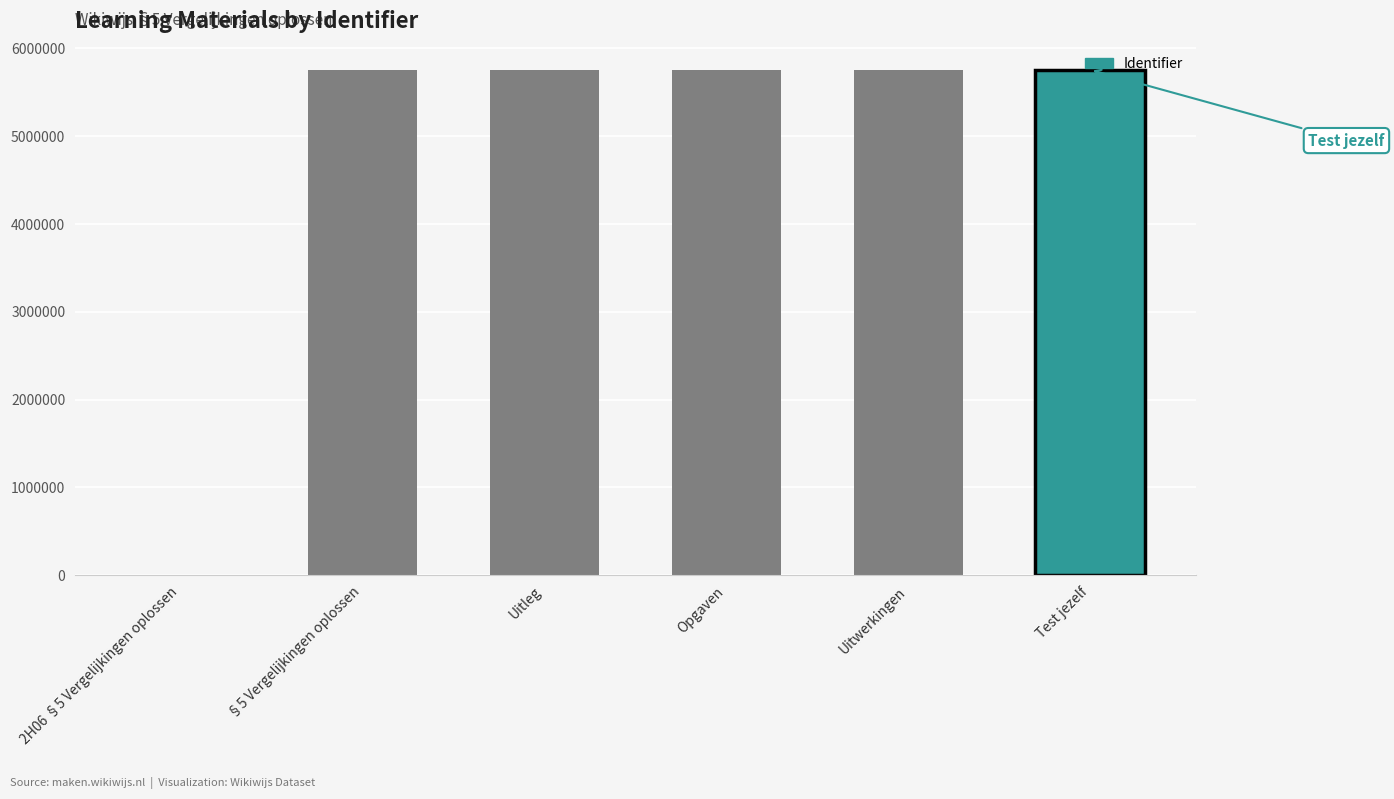

What is the greatest value displayed?

5755661